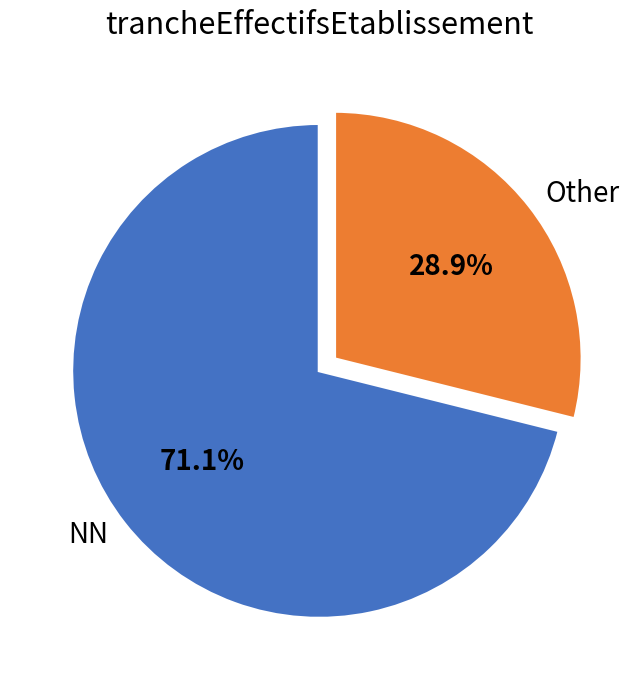

Is there any slice that represents more than half of the pie?

Yes